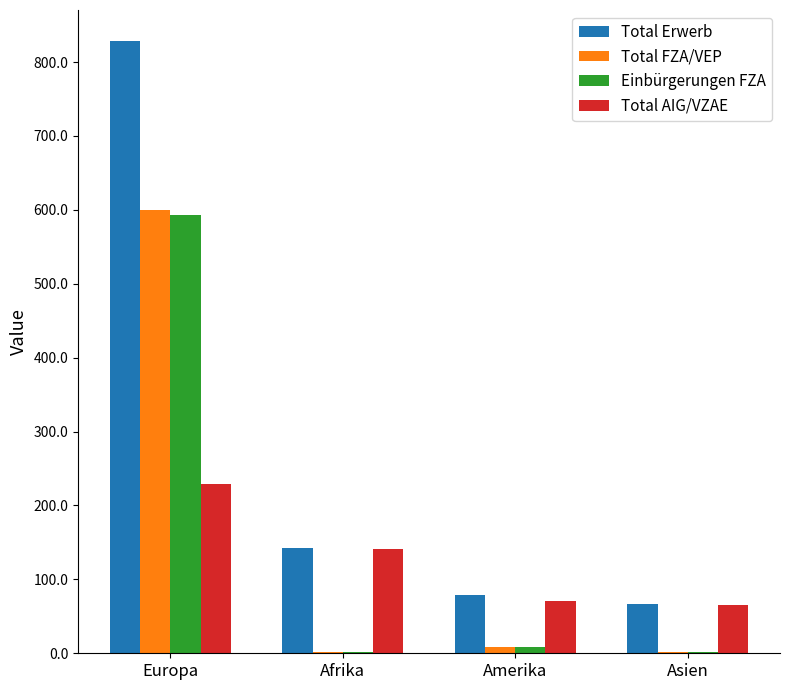

Reading left to right, list all the values displayed in this chart.

Total Erwerb: Europa=829	Afrika=143	Amerika=79	Asien=67
Total FZA/VEP: Europa=600	Afrika=2	Amerika=8	Asien=2
Einbürgerungen FZA: Europa=593	Afrika=2	Amerika=8	Asien=2
Total AIG/VZAE: Europa=229	Afrika=141	Amerika=71	Asien=65